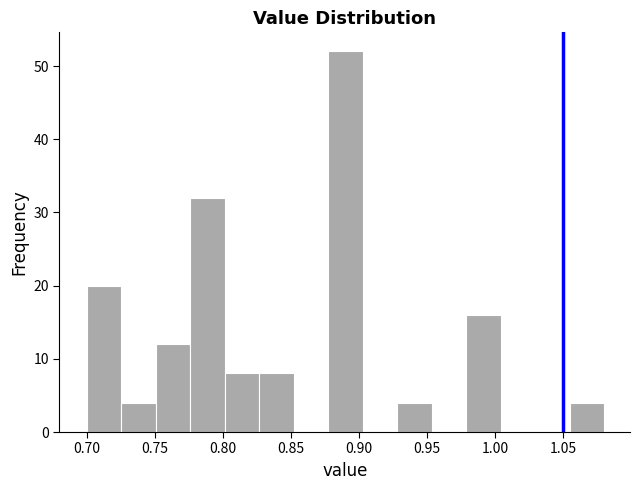

Reading left to right, list every bar in this chart as the range it spans on the x-axis followed by its height. Neither the bar edges nor the heights are printed on the chart, so give them approximately, as read against the axes.

0.700 to 0.725: 20
0.725 to 0.750: 4
0.750 to 0.775: 12
0.775 to 0.800: 32
0.800 to 0.825: 8
0.825 to 0.850: 8
0.850 to 0.875: 0
0.875 to 0.905: 52
0.905 to 0.930: 0
0.930 to 0.955: 4
0.955 to 0.980: 0
0.980 to 1.005: 16
1.005 to 1.030: 0
1.030 to 1.055: 0
1.055 to 1.080: 4